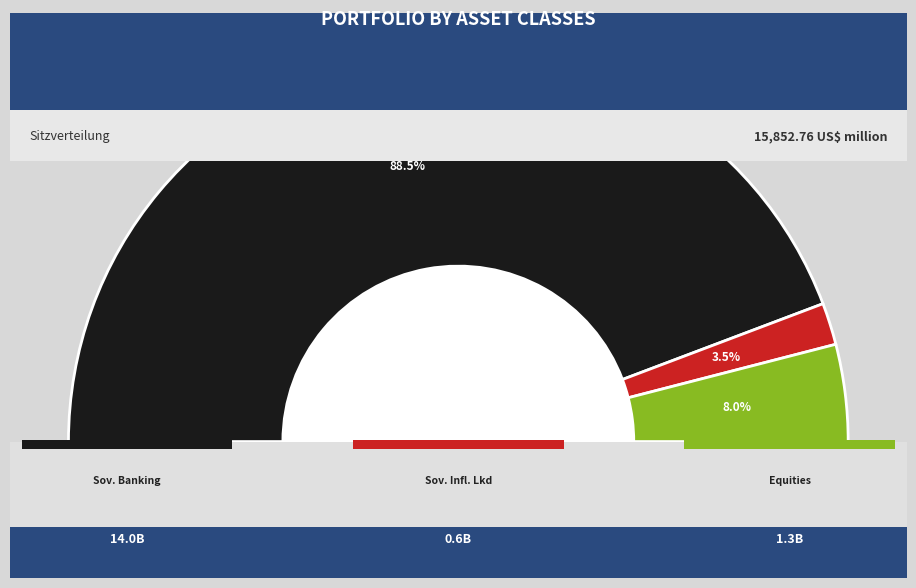

Which slice is the largest?

Sovereign and Banking